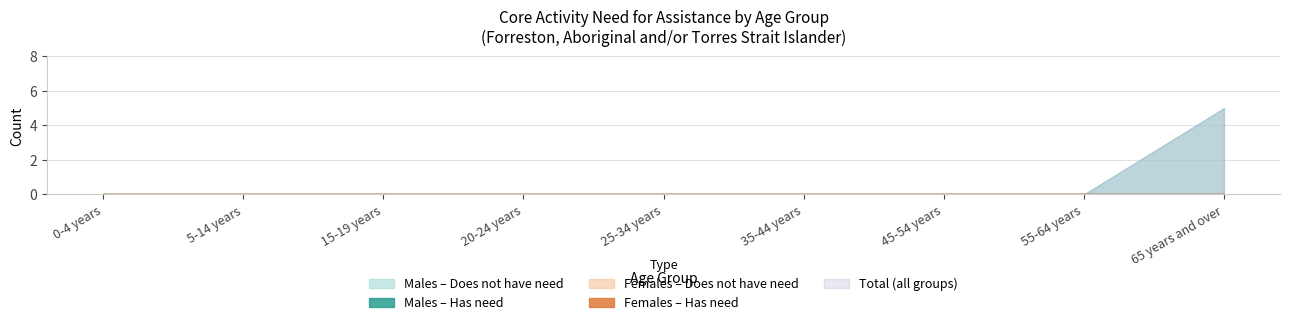

Which series changed the most between 20-24 years and 45-54 years?

Males - Does not have need